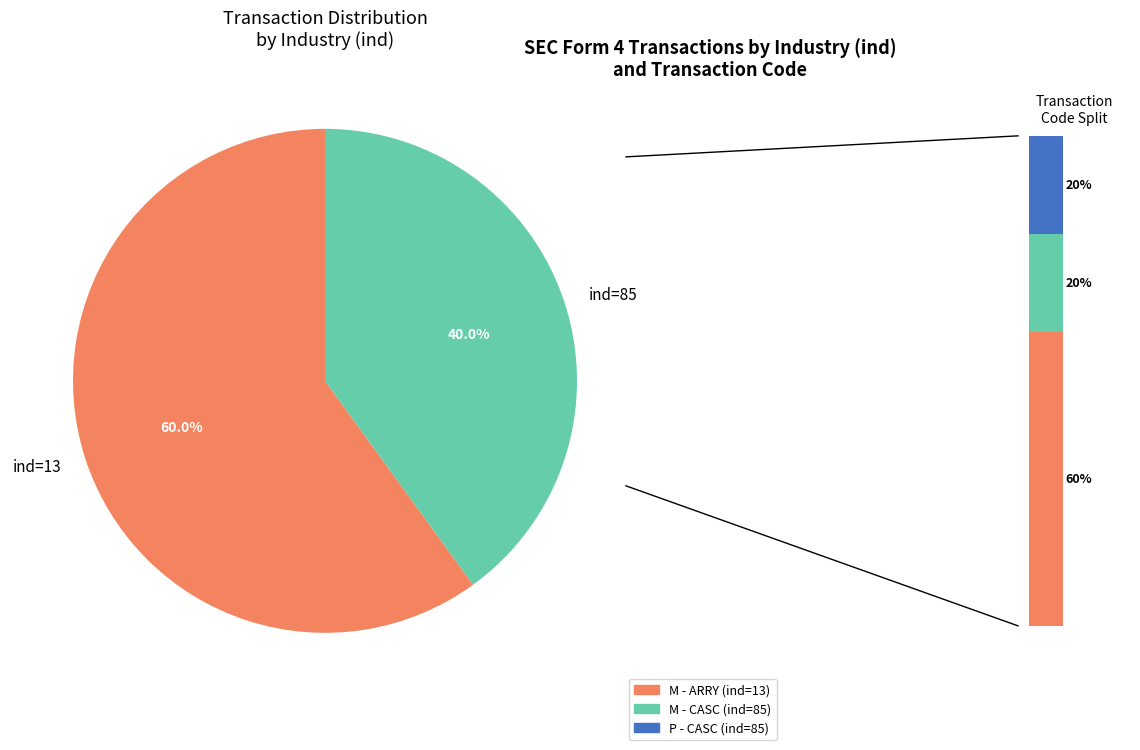

What portion of the pie excludes 13?

40.0%